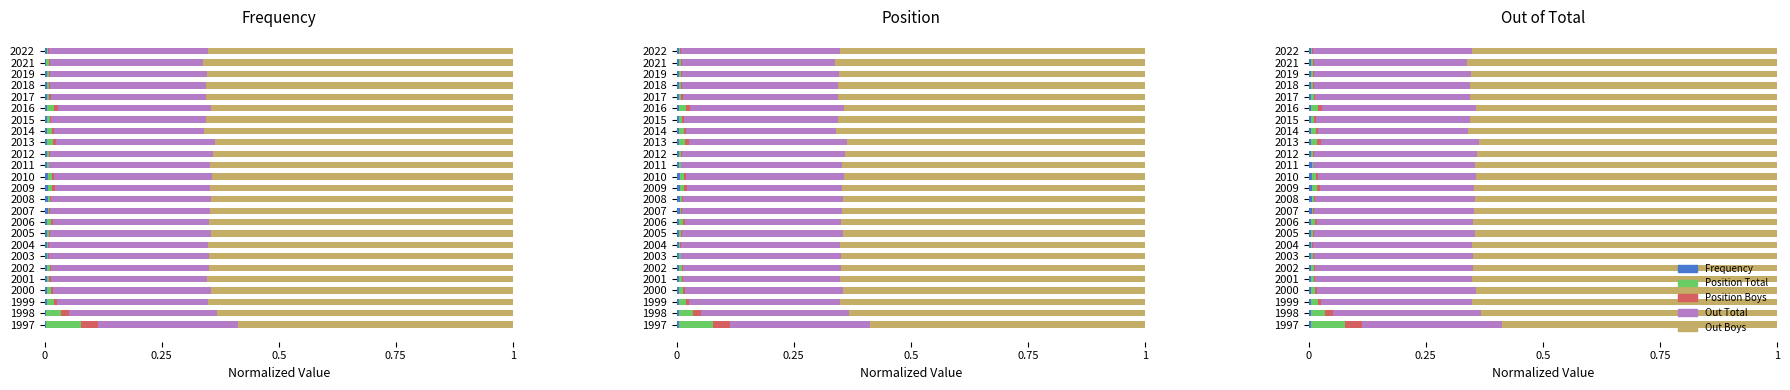

Reading left to right, what are all the values shown in this chart?

Frequency: 0.0	0.0	0.0	0.0	0.0	0.0	0.0	0.0	0.0	0.0	0.0	0.0	0.0	0.0	0.0	0.0	0.0	0.0	0.0	0.0	0.0	0.0	0.0	0.0	0.0
Position Total: 0.1	0.0	0.0	0.0	0.0	0.0	0.0	0.0	0.0	0.0	0.0	0.0	0.0	0.0	0.0	0.0	0.0	0.0	0.0	0.0	0.0	0.0	0.0	0.0	0.0
Position Boys: 0.0	0.0	0.0	0.0	0.0	0.0	0.0	0.0	0.0	0.0	0.0	0.0	0.0	0.0	0.0	0.0	0.0	0.0	0.0	0.0	0.0	0.0	0.0	0.0	0.0
Out Total: 0.3	0.3	0.3	0.3	0.3	0.3	0.3	0.3	0.3	0.3	0.3	0.3	0.3	0.3	0.3	0.3	0.3	0.3	0.3	0.3	0.3	0.3	0.3	0.3	0.3
Out Boys: 0.6	0.6	0.7	0.6	0.7	0.6	0.6	0.7	0.6	0.6	0.6	0.6	0.6	0.6	0.6	0.6	0.6	0.7	0.7	0.6	0.7	0.7	0.7	0.7	0.7